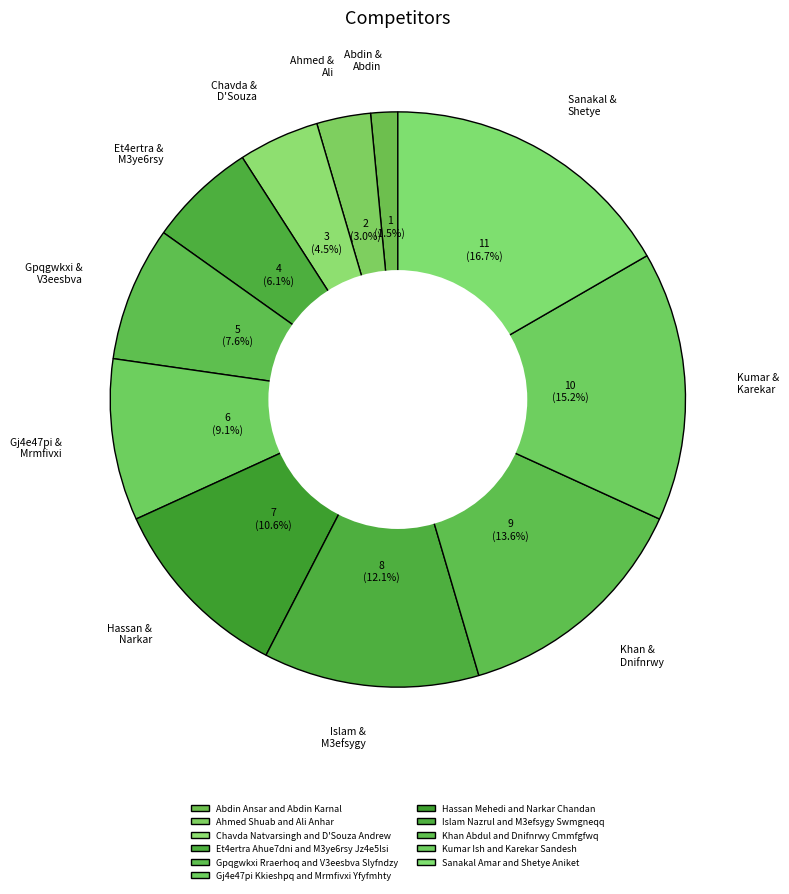

To the nearest percent, what is the combined percentage of Hassan Mehedi and Narkar Chandan and Gpqgwkxi Rraerhoq and V3eesbva Slyfndzy?

18%